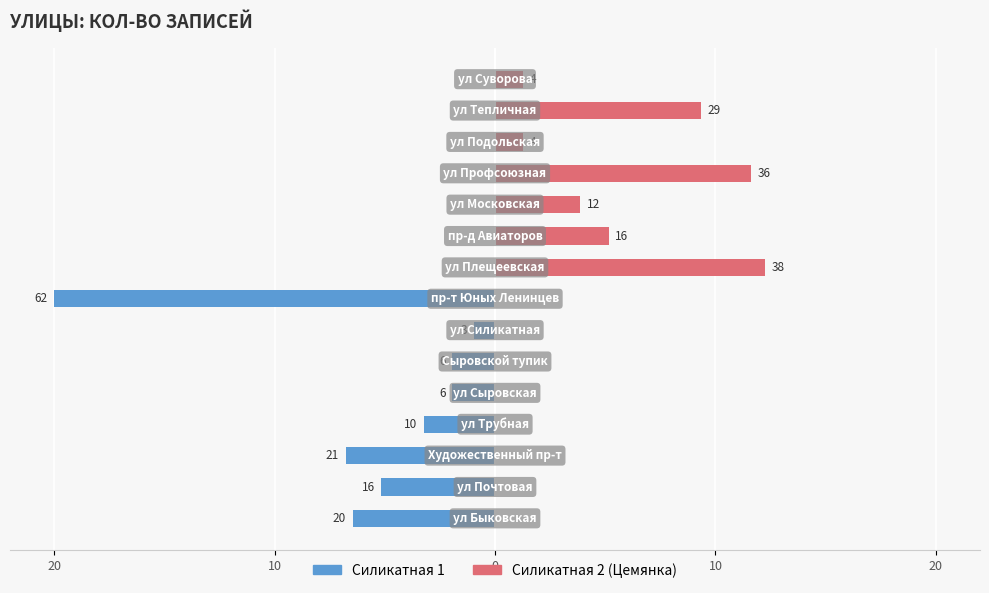

Rank the series by their average value, from lowest to highest.

Силикатная 1, Силикатная 2 (Цемянка)